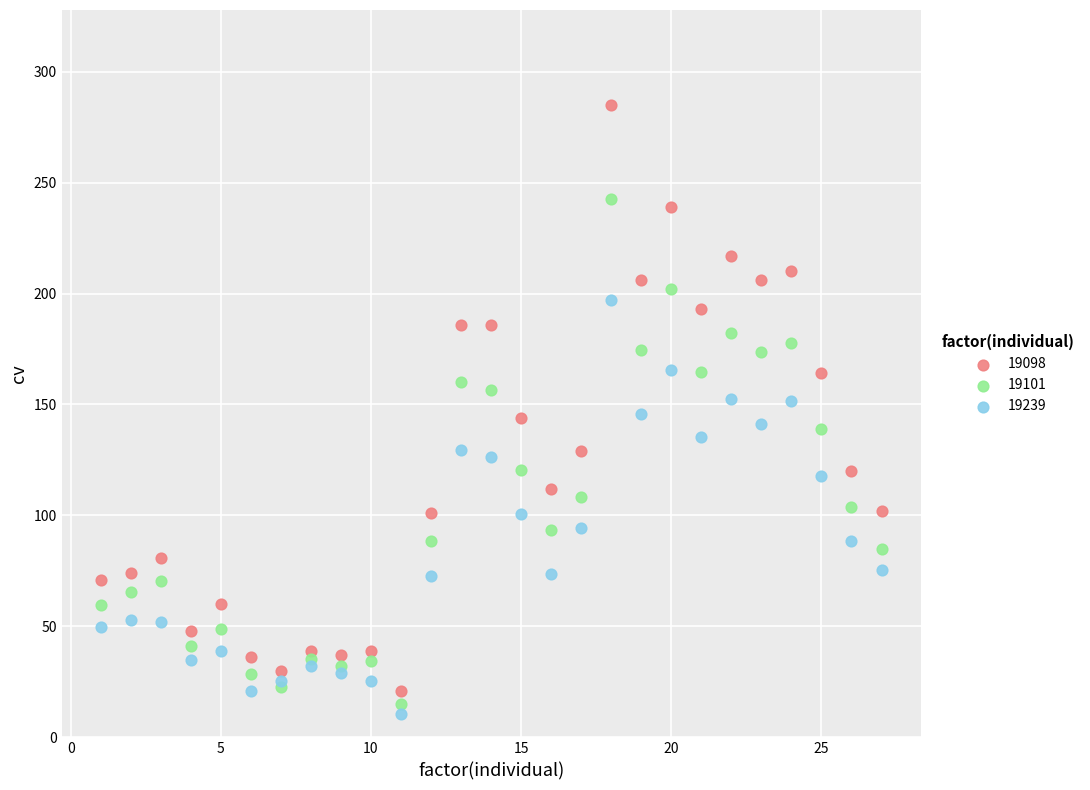

What is the X range (max minus min) for the scatter plot?

26.0